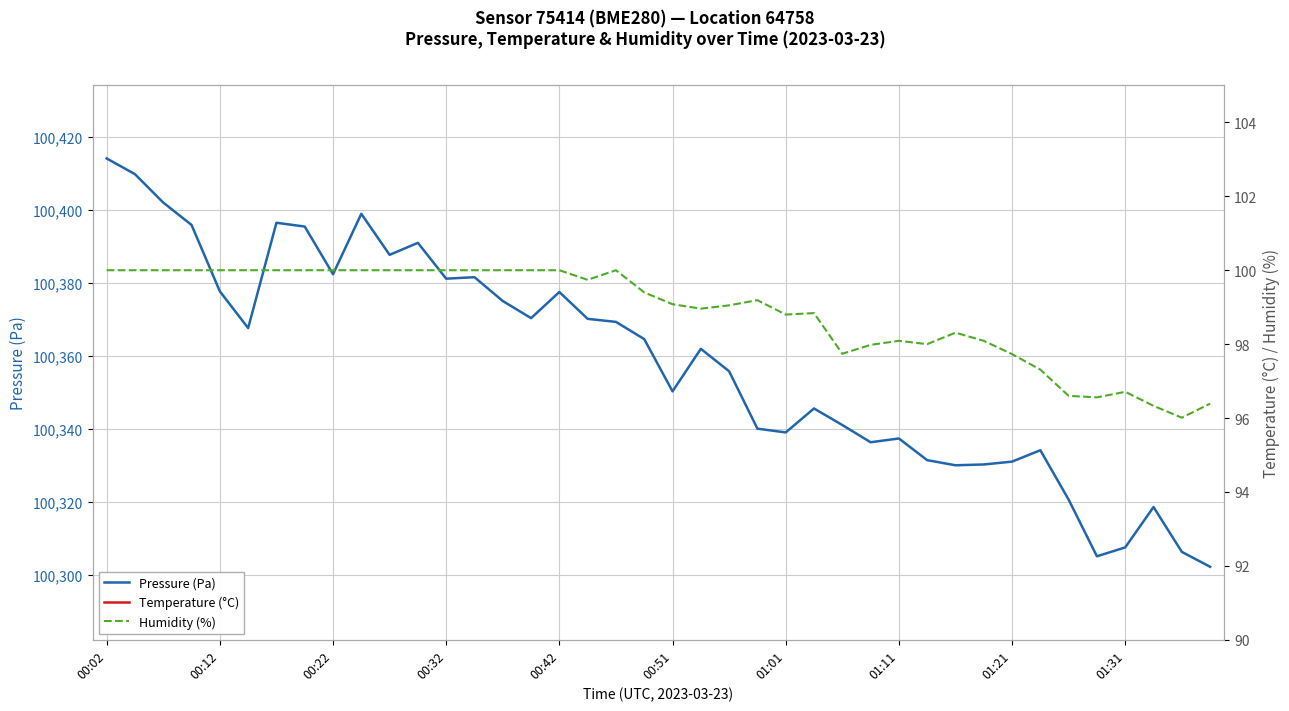

True or false: Temperature (°C) and Humidity (%) intersect in this chart.

False